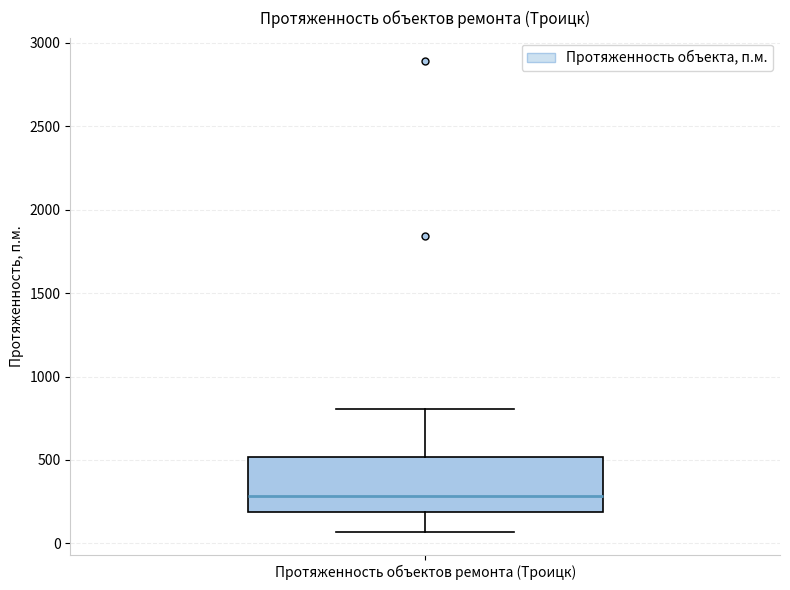

Where does the upper whisker of the box for Протяженность объектов ремонта (Троицк) end on the y-axis? The values are not printed on the chart, so give them approximately, as read against the axis.

800